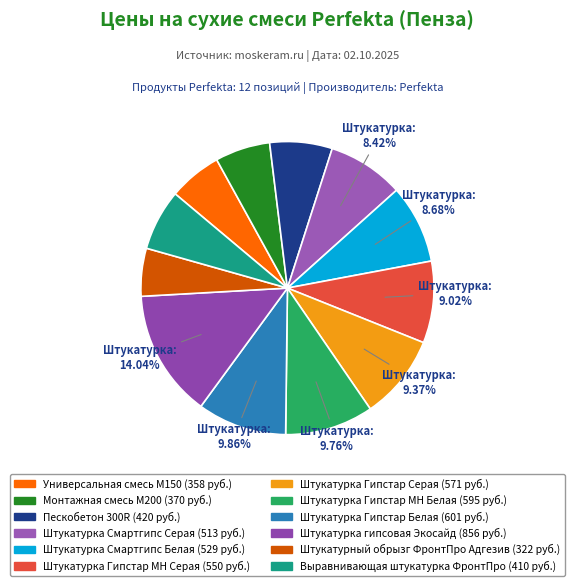

Count the number of slices in the pie.

12